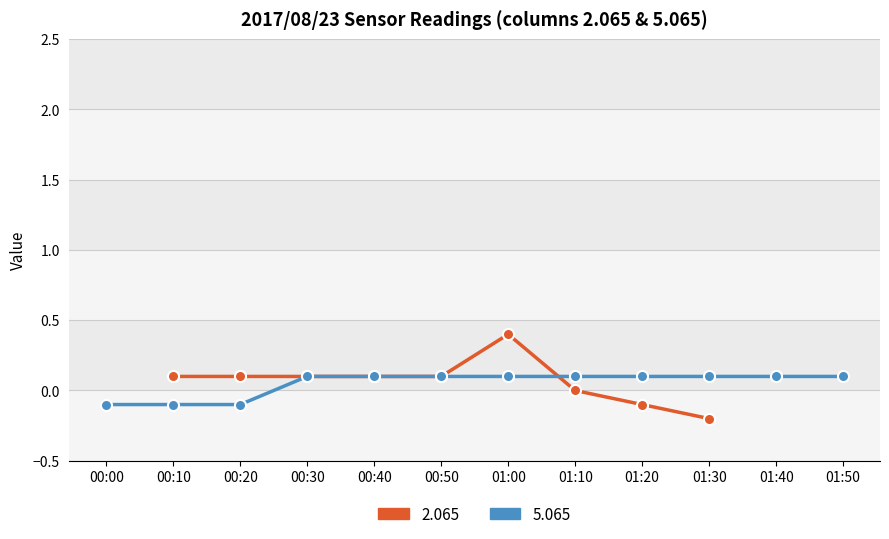

True or false: Max has more than 1 points higher than both neighbors.

False